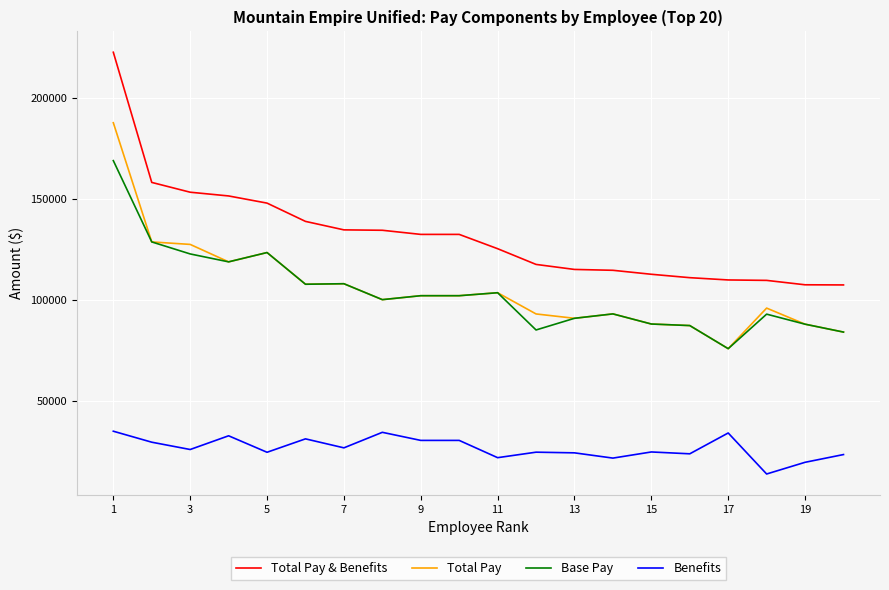

What are all the series names shown in the legend?

Total Pay & Benefits, Total Pay, Base Pay, Benefits